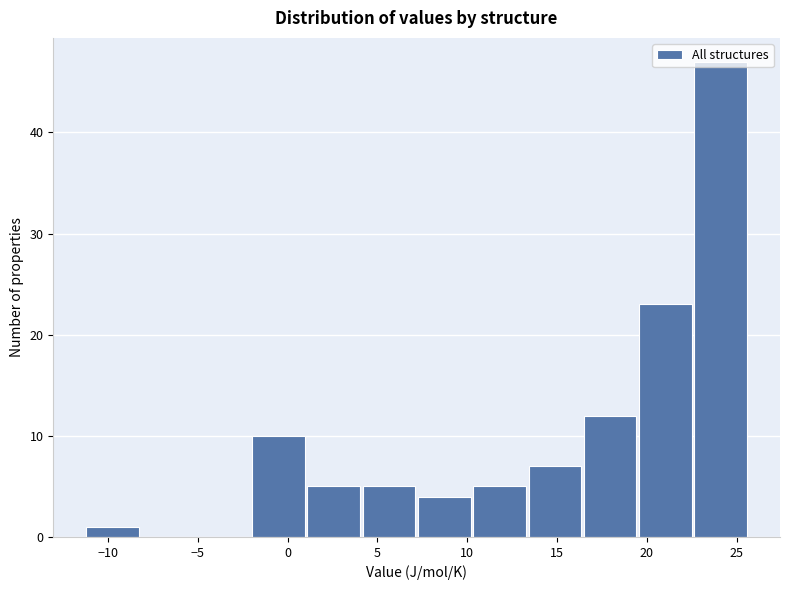

Reading left to right, transcribe this chart: for each bar, give the range it covers on the x-axis and its height. Neither the bar edges nor the heights are printed on the chart, so give them approximately, as read against the axes.

-11.5 to -8.0: 1
-8.0 to -5.0: 0
-5.0 to -2.0: 0
-2.0 to 1.0: 10
1.0 to 4.0: 5
4.0 to 7.0: 5
7.0 to 10.5: 4
10.5 to 13.5: 5
13.5 to 16.5: 7
16.5 to 19.5: 12
19.5 to 22.5: 23
22.5 to 25.5: 47